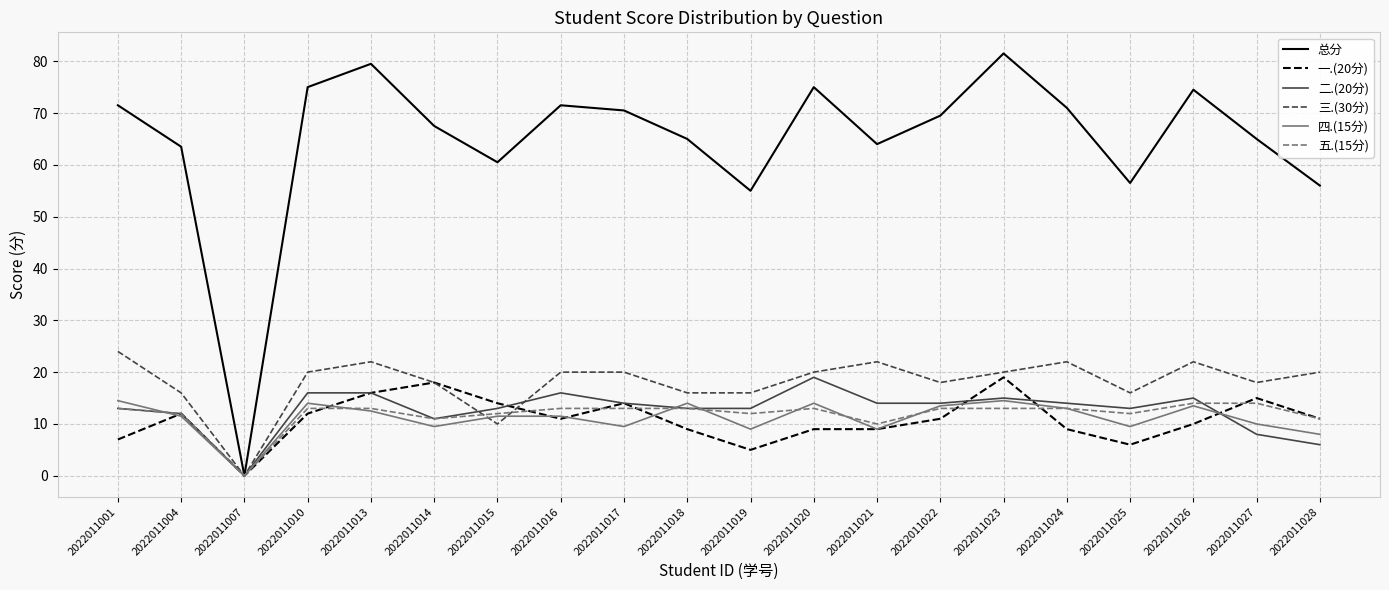

What is the total value across all series at 2022011010?

150.0